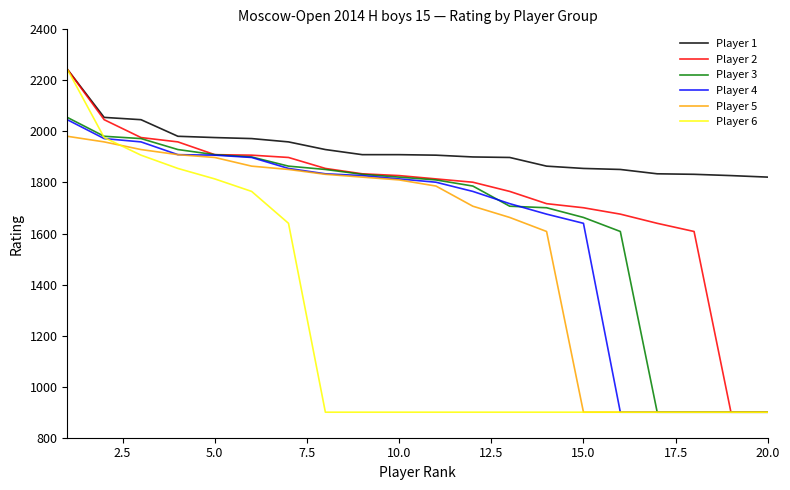

What is the greatest value displayed?

2244